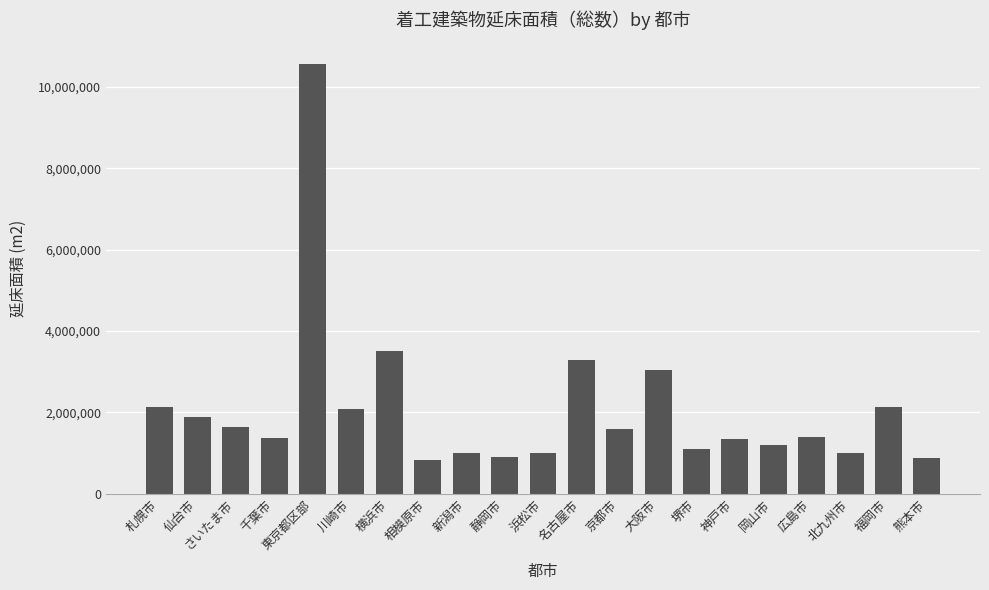

What is the maximum value shown in the chart?

10570888